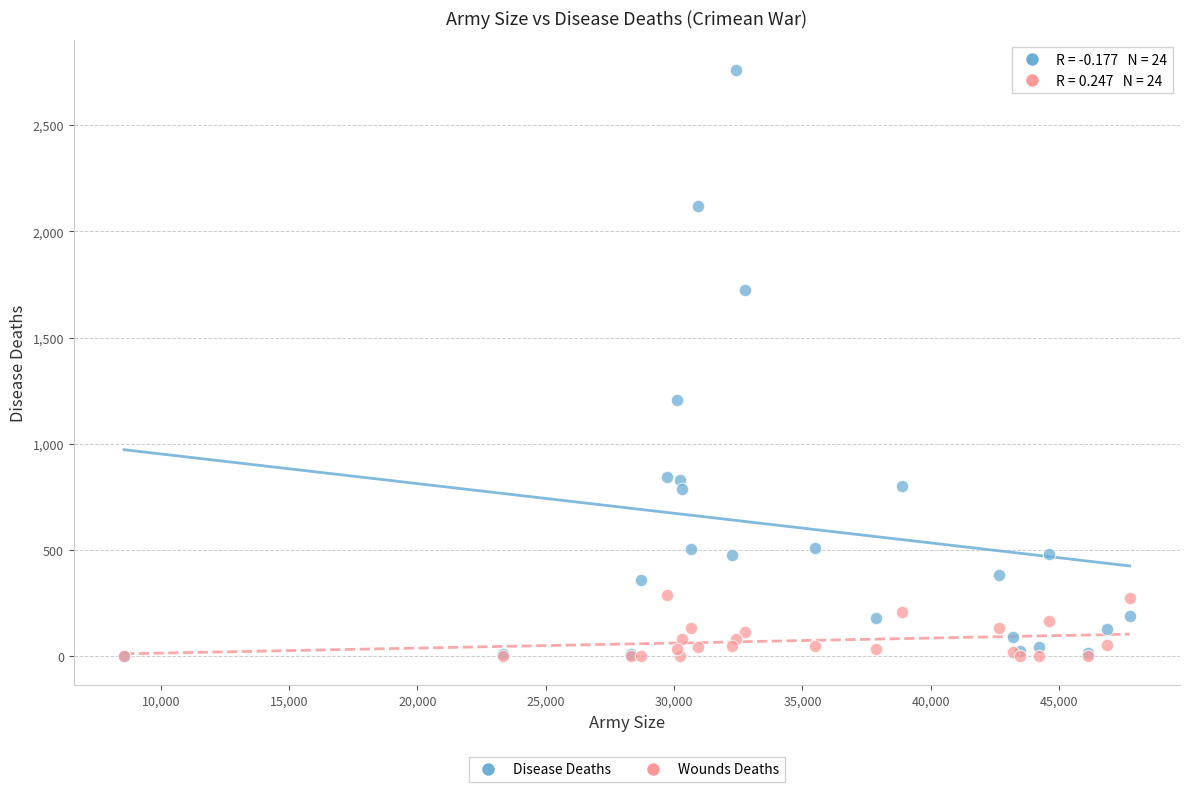

Across all series, what Y value is closest to 1380?

1205